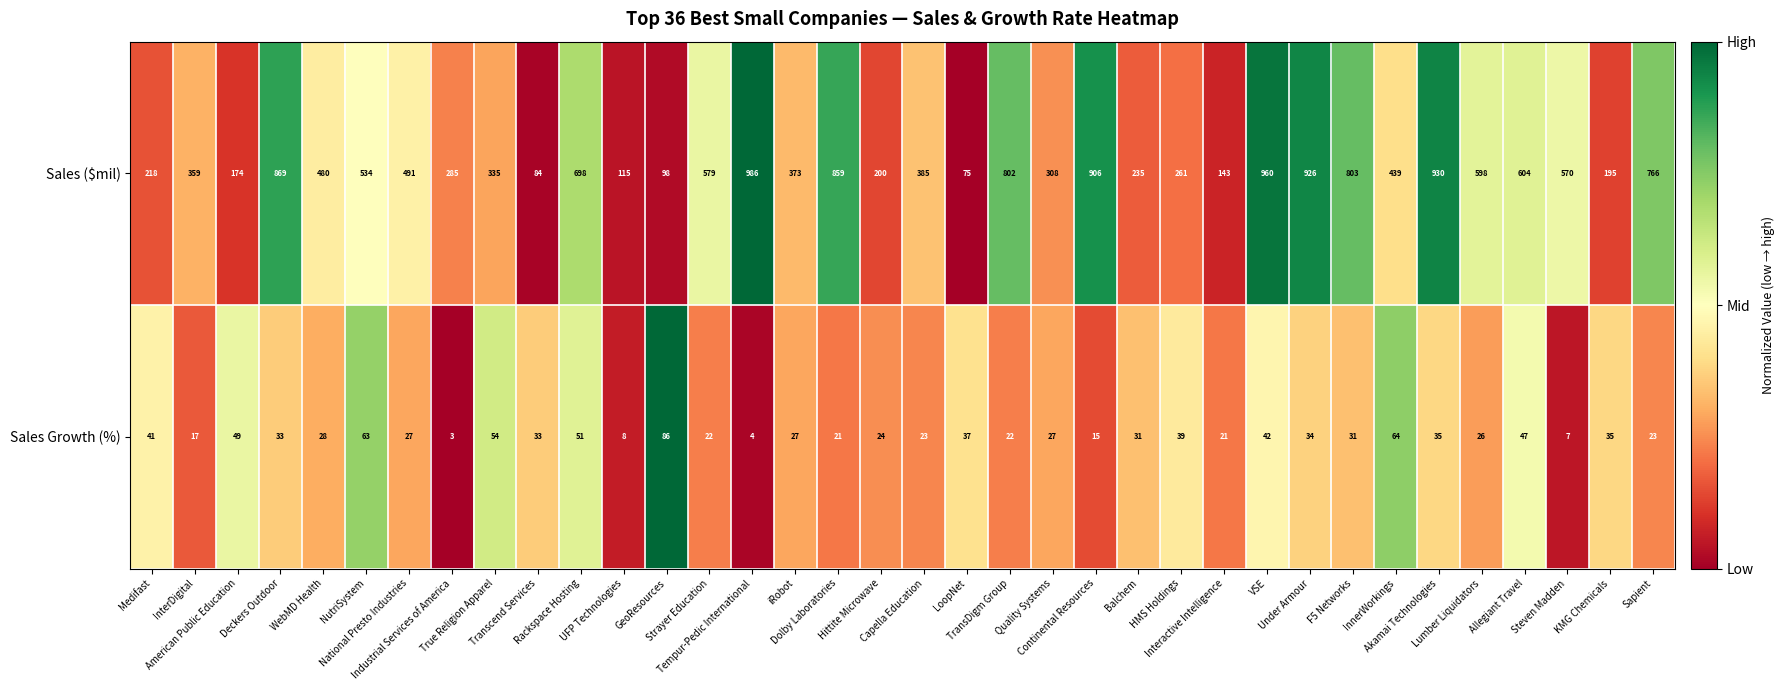

At how many categories does at least one series exceed 204?

28